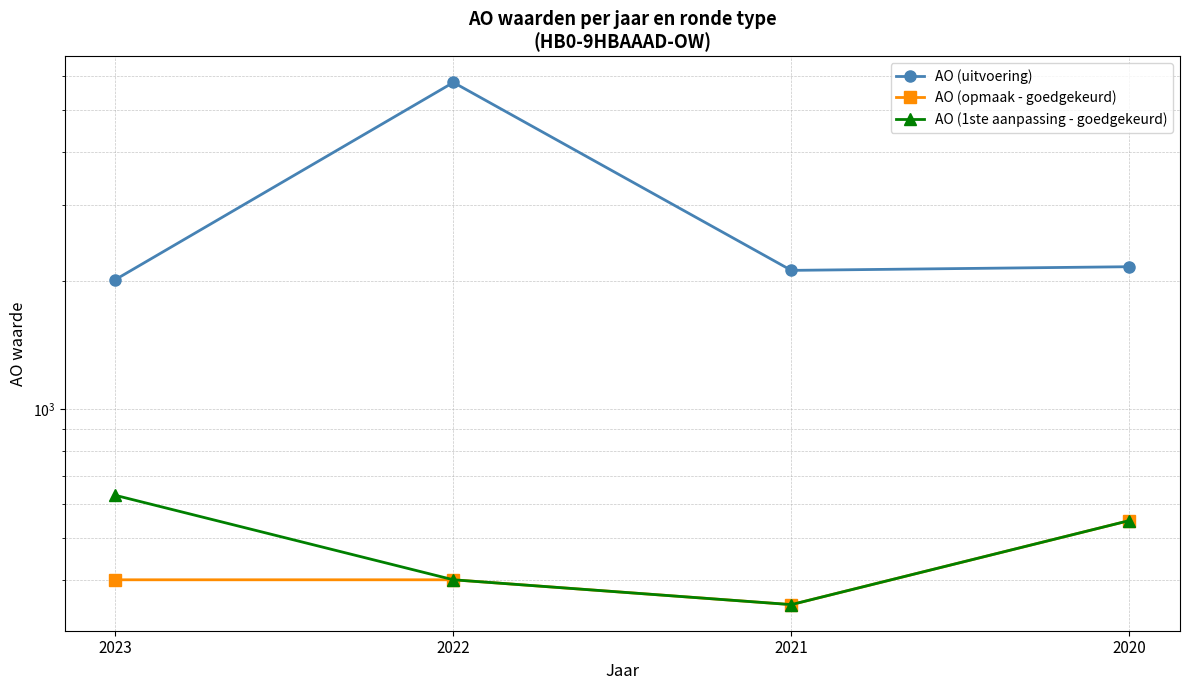

How many lines are shown in the chart?

3